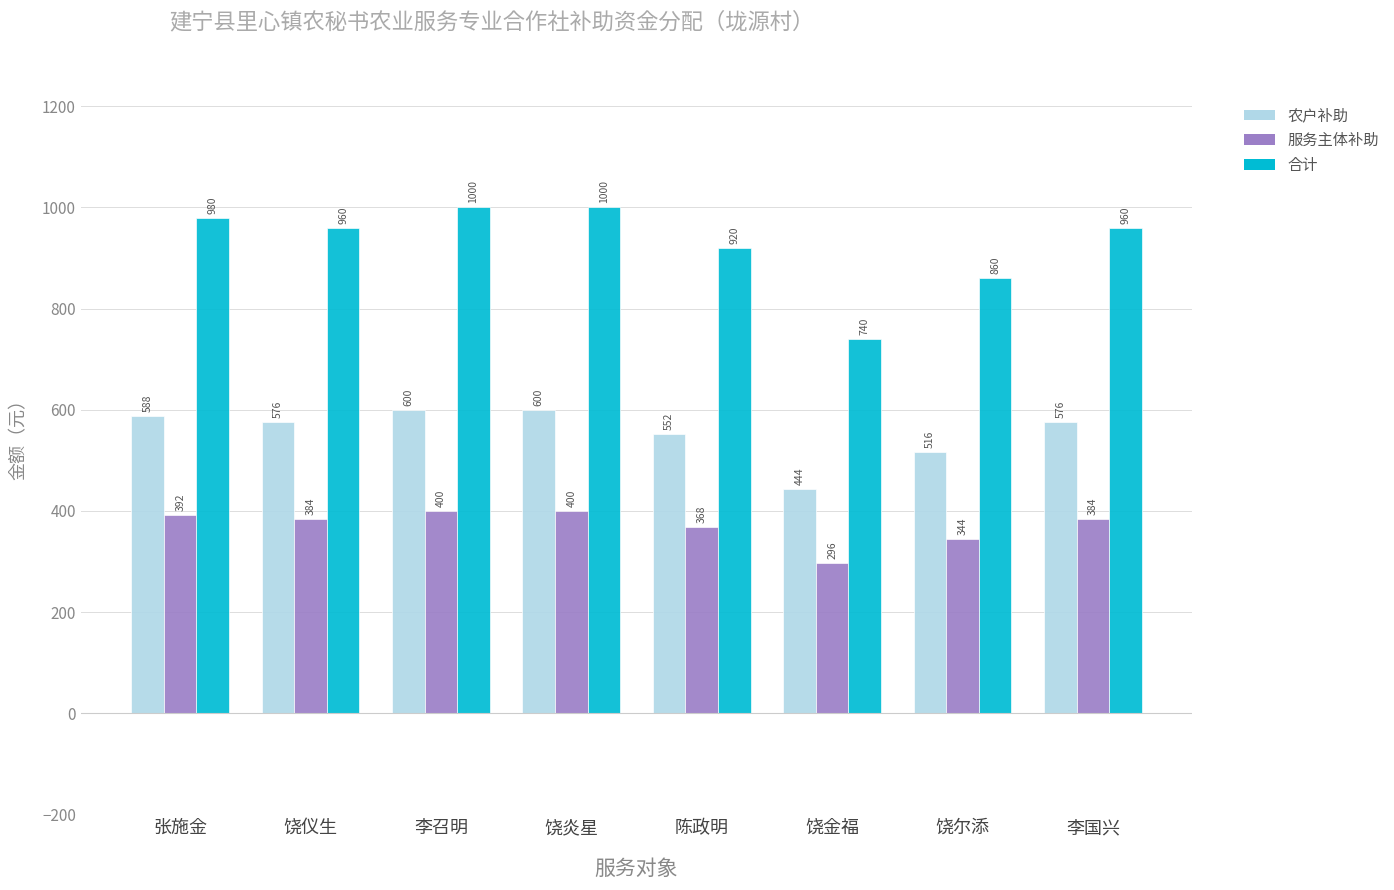

What is the difference between the maximum and minimum values in the 农户补助 series?

156